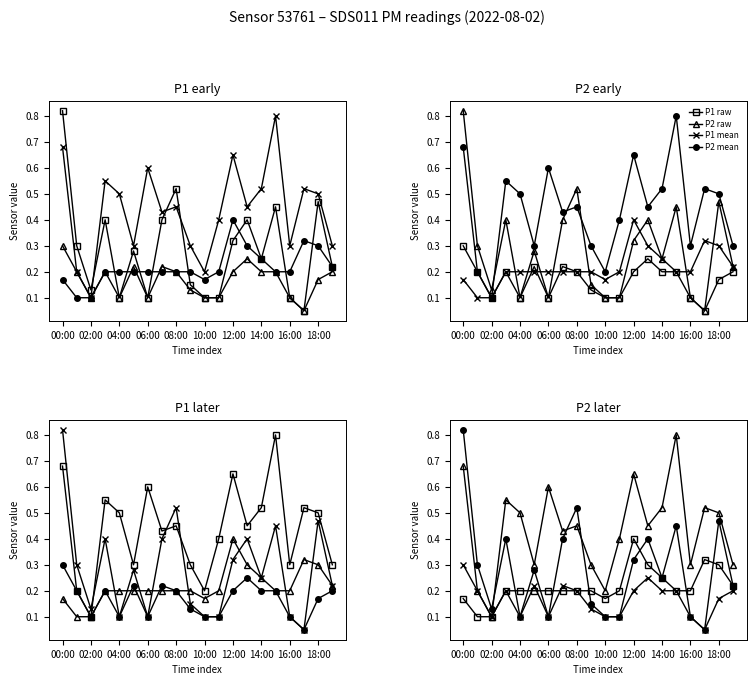

What is the average value of the P2 mean series?

0.3